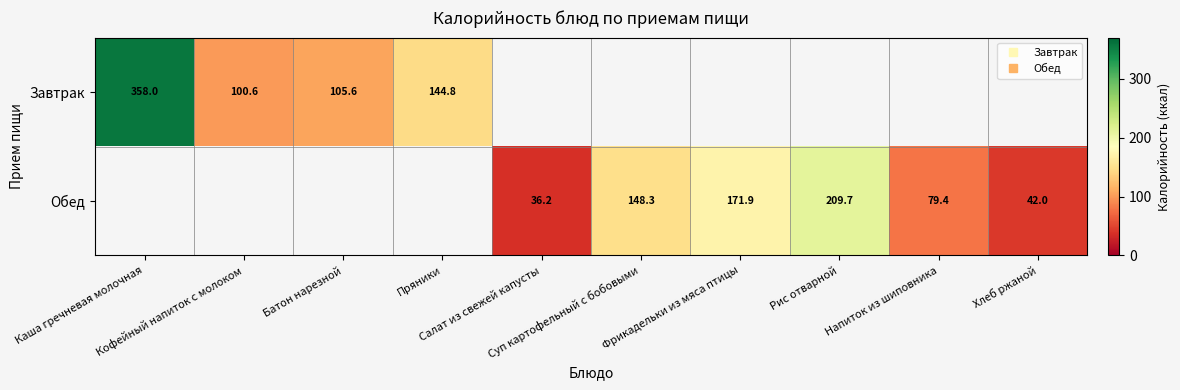

What value does the Обед series have at Напиток из шиповника?

79.4